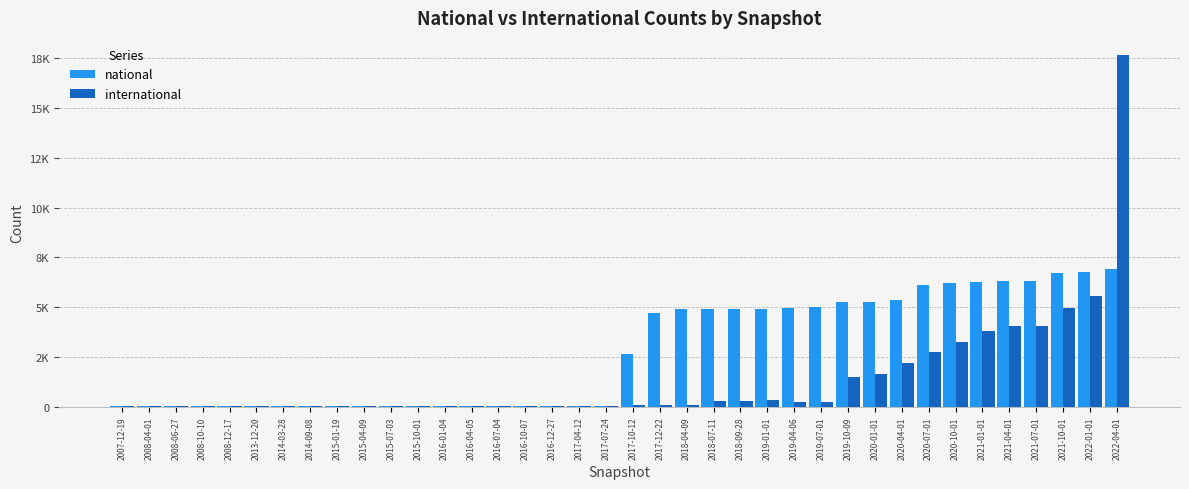

The value of national at 2019-04-06 is 8659. True or false?

False